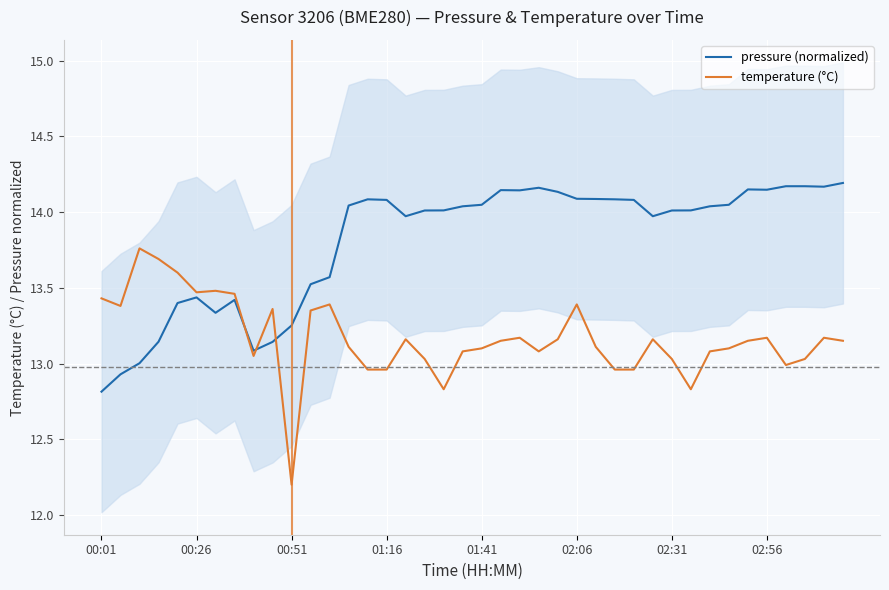

After their last crossing, which series has the higher values: temperature (°C) or pressure (normalized)?

pressure (normalized)